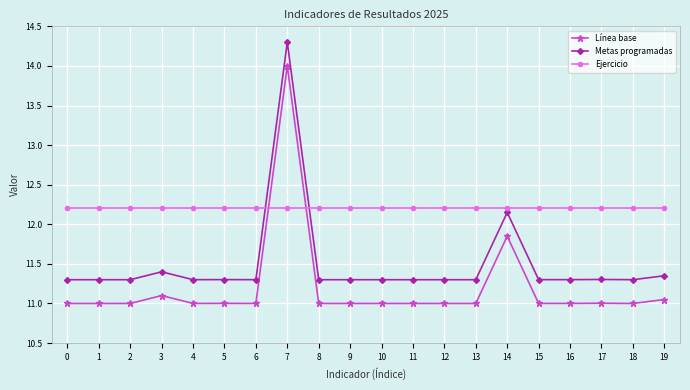

What is the difference between the second highest and minimum values in the Línea base series?

0.8